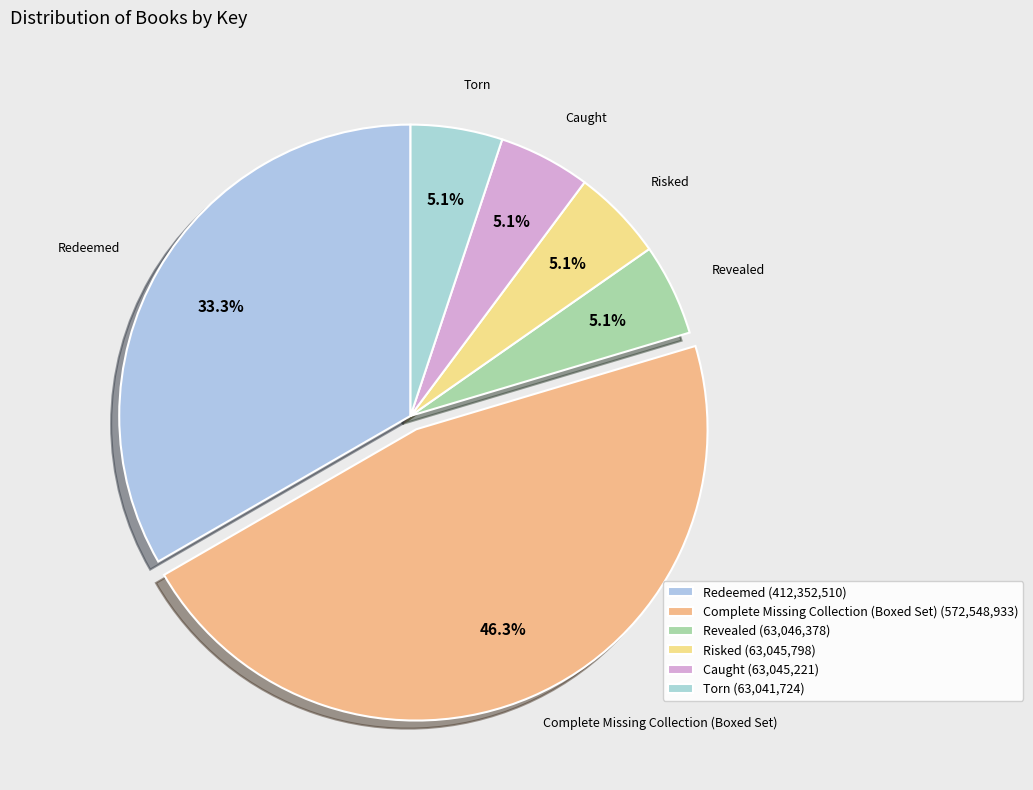

To the nearest percent, what is the difference between the Redeemed and Risked slice percentages?

28%